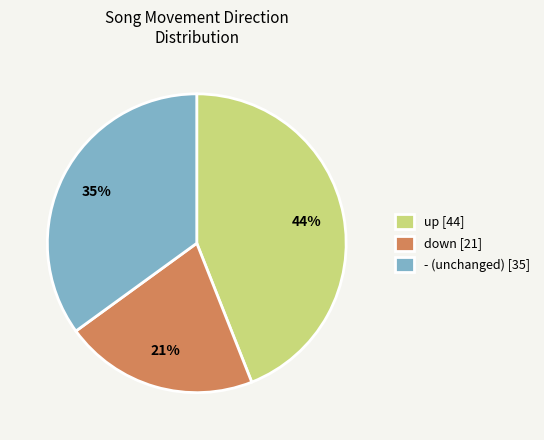

How many slices are in this pie chart?

3